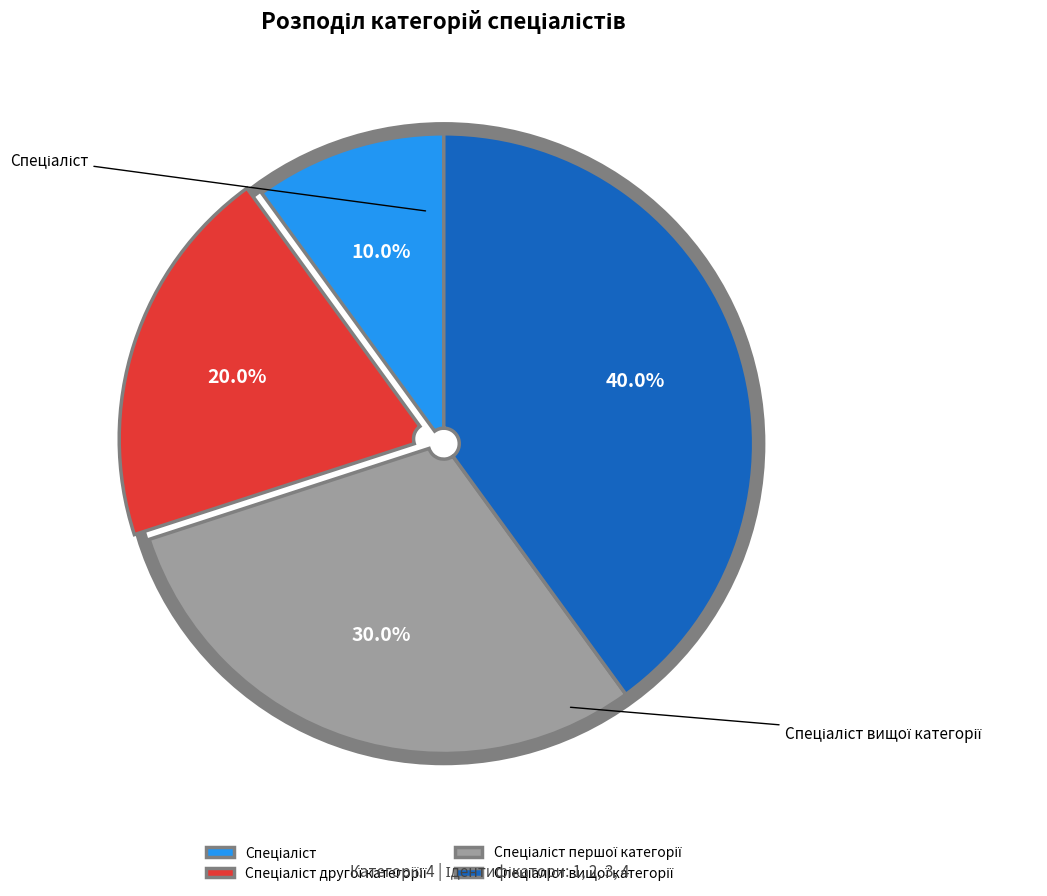

Is there a majority slice in this chart?

No